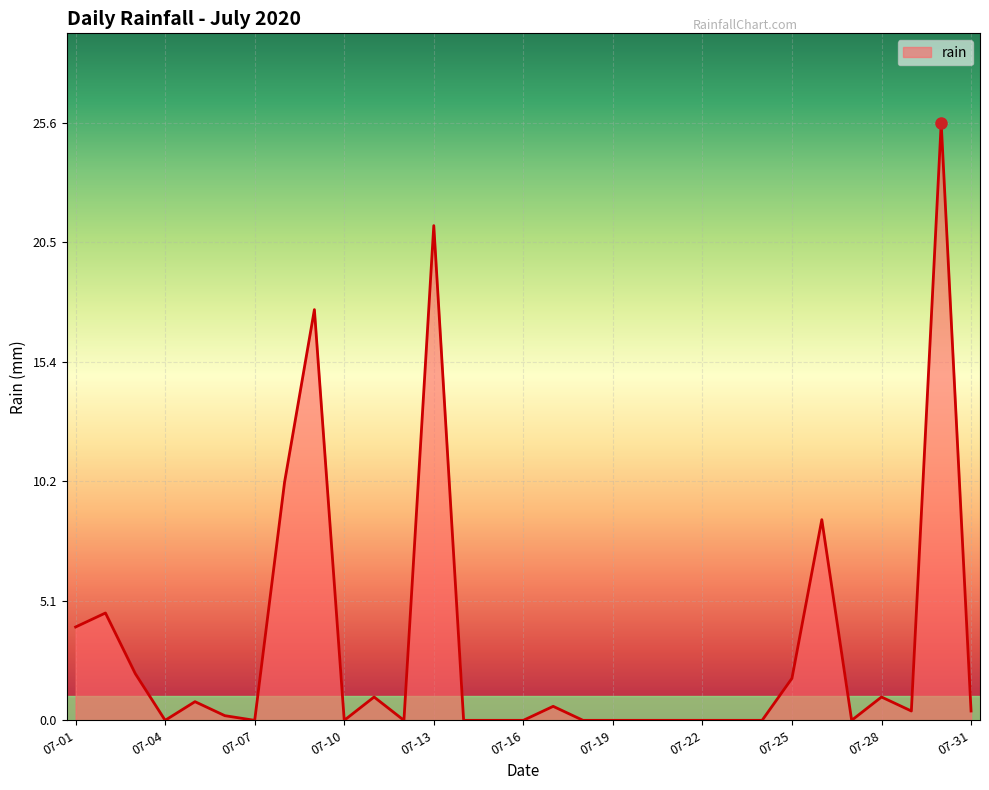

What is the greatest value displayed?

25.6